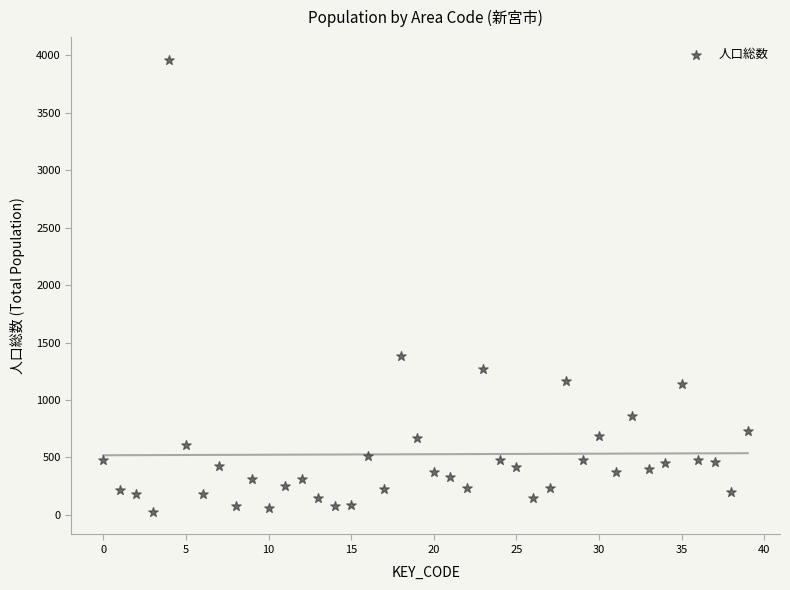

What Y value in the scatter plot is closest to 1993?

1380